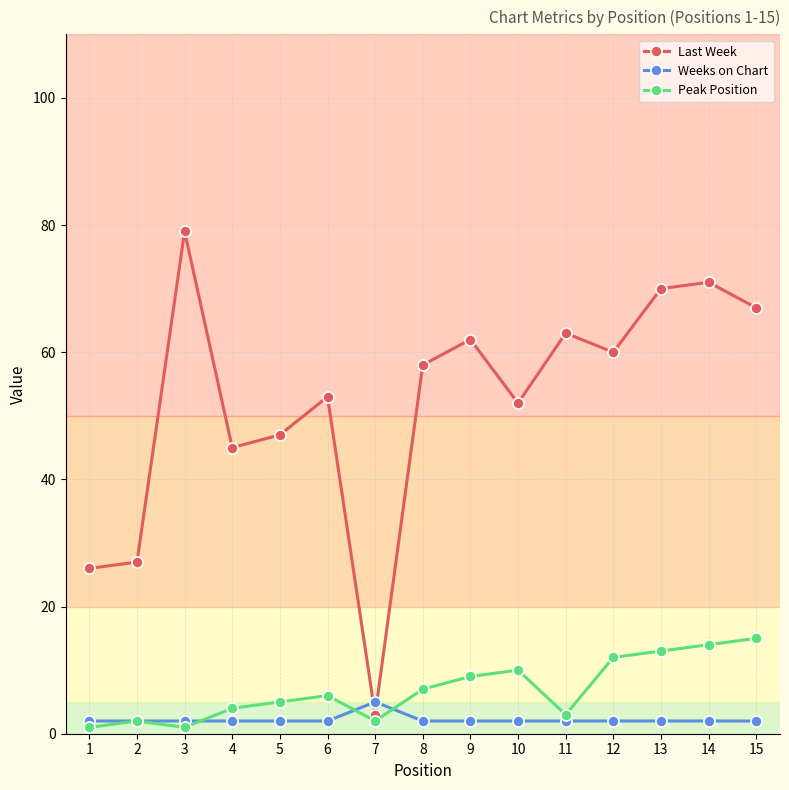

How many lines are shown in the chart?

3